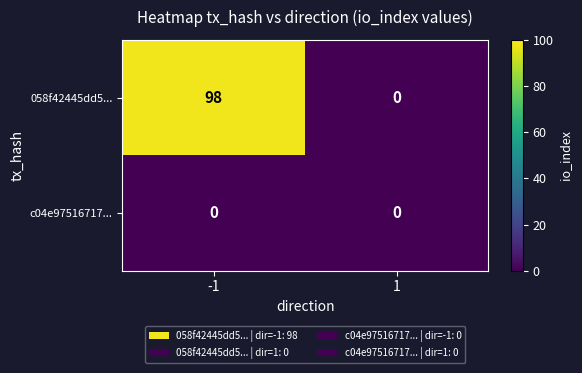

What is the maximum value shown in the chart?

98